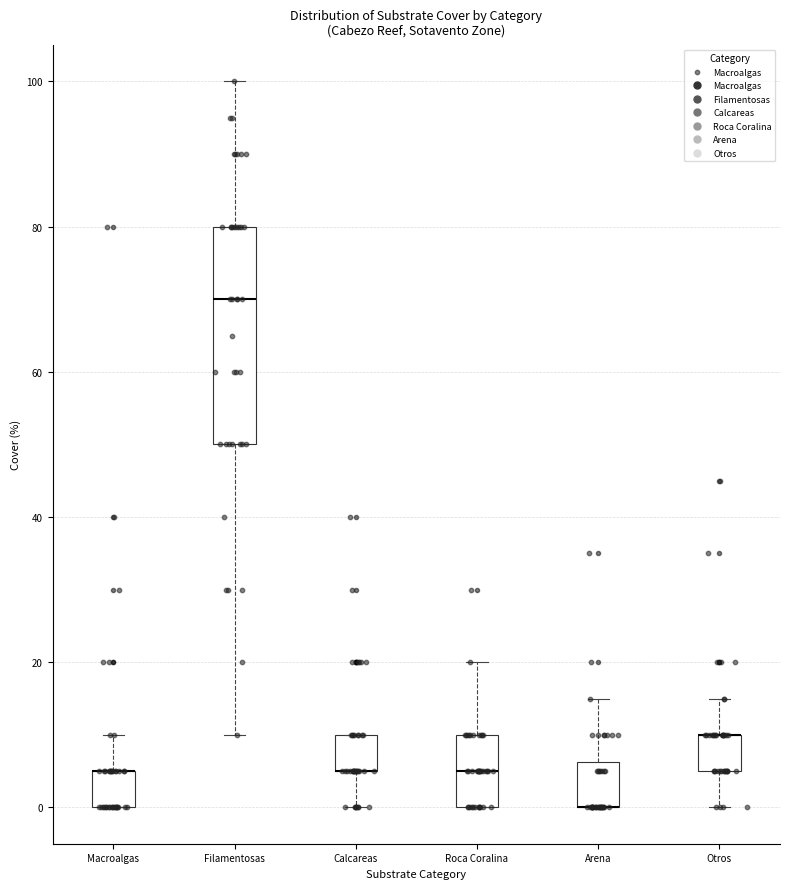

Where is the lower edge of the box for Arena on the y-axis? The values are not printed on the chart, so give them approximately, as read against the axis.

0